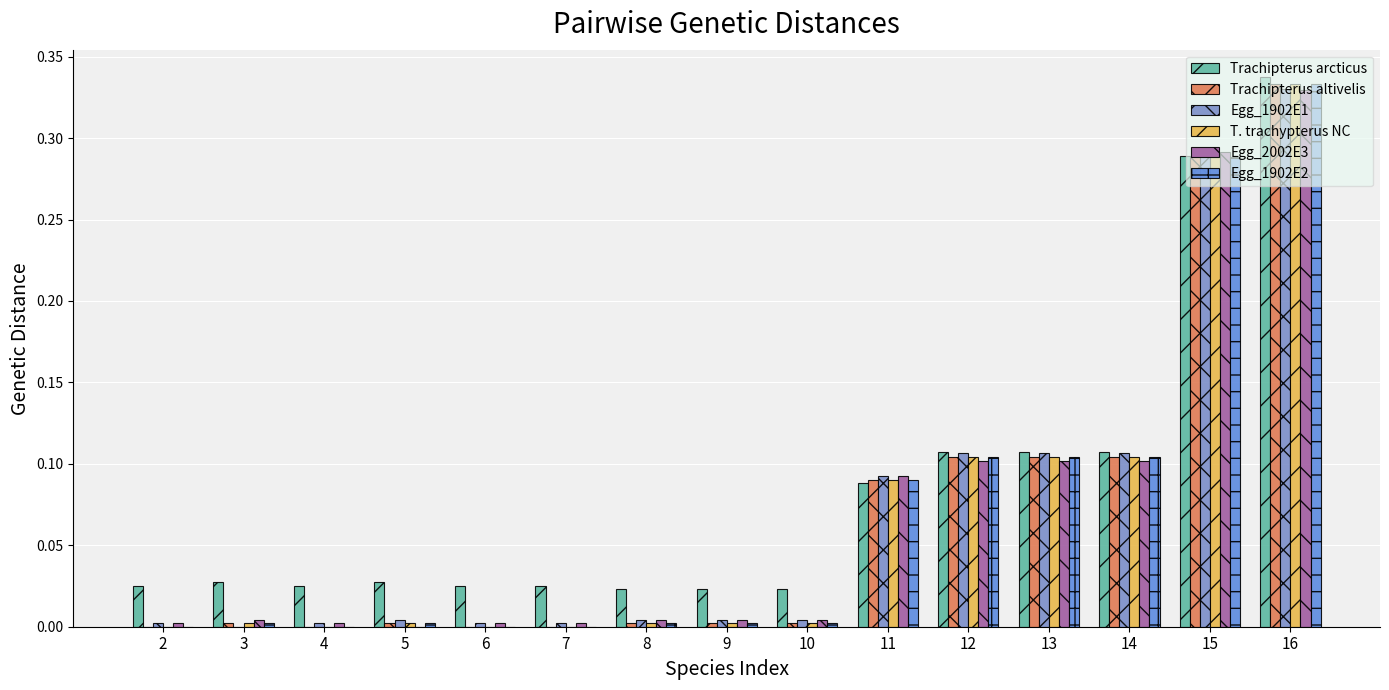

The Egg_2002E3 series shows 0.0 at 6. True or false?

True